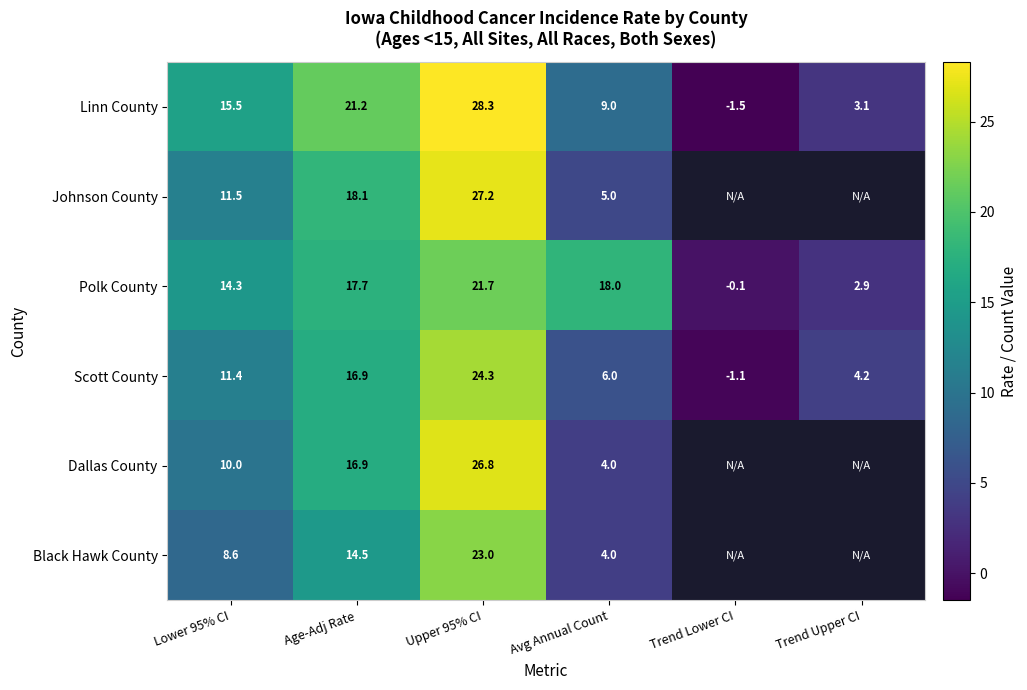

Is the value of Linn County at Trend Upper CI greater than the value of Black Hawk County at Lower 95% CI?

No